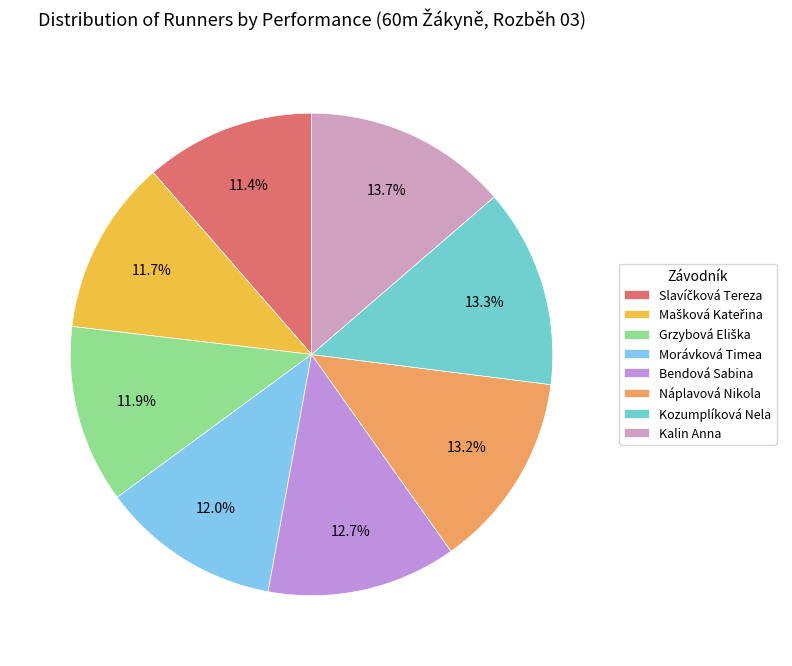

True or false: Náplavová Nikola accounts for 13% of the total.

True